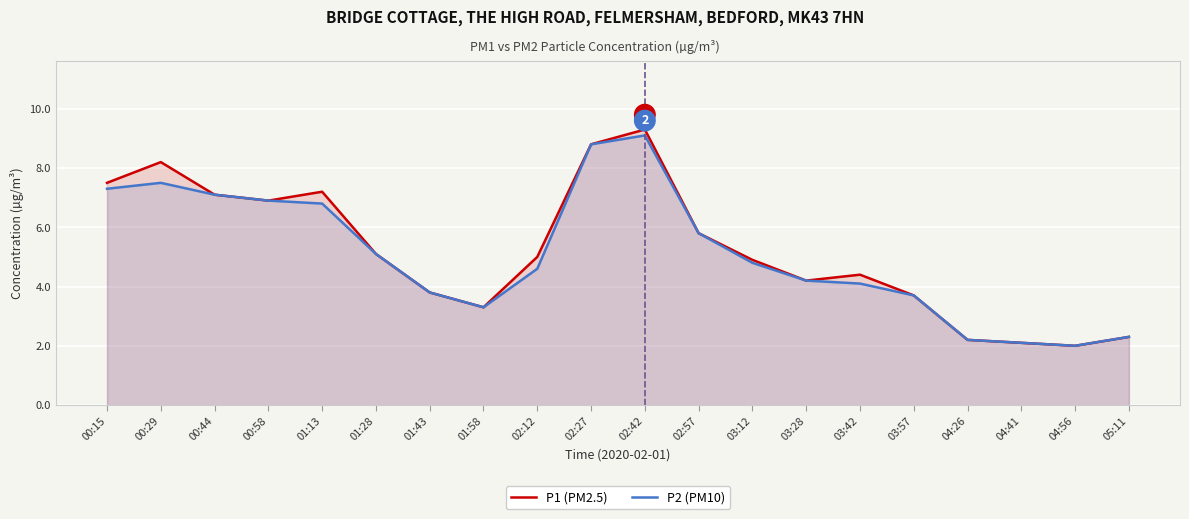

At which label does P1 (PM2.5) first exceed 5?

00:15